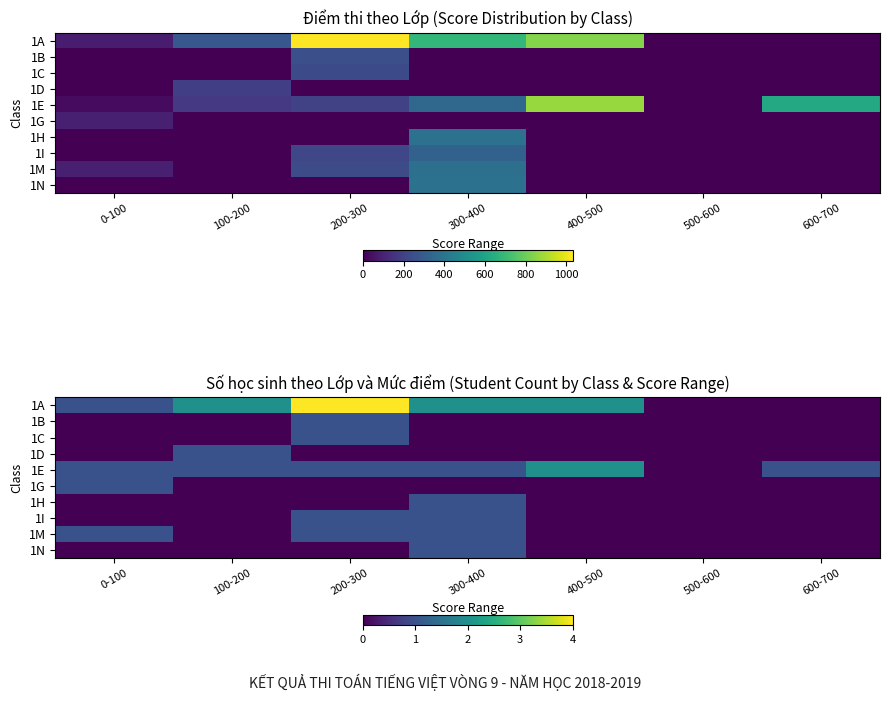

How many categories are shown in the chart?

7